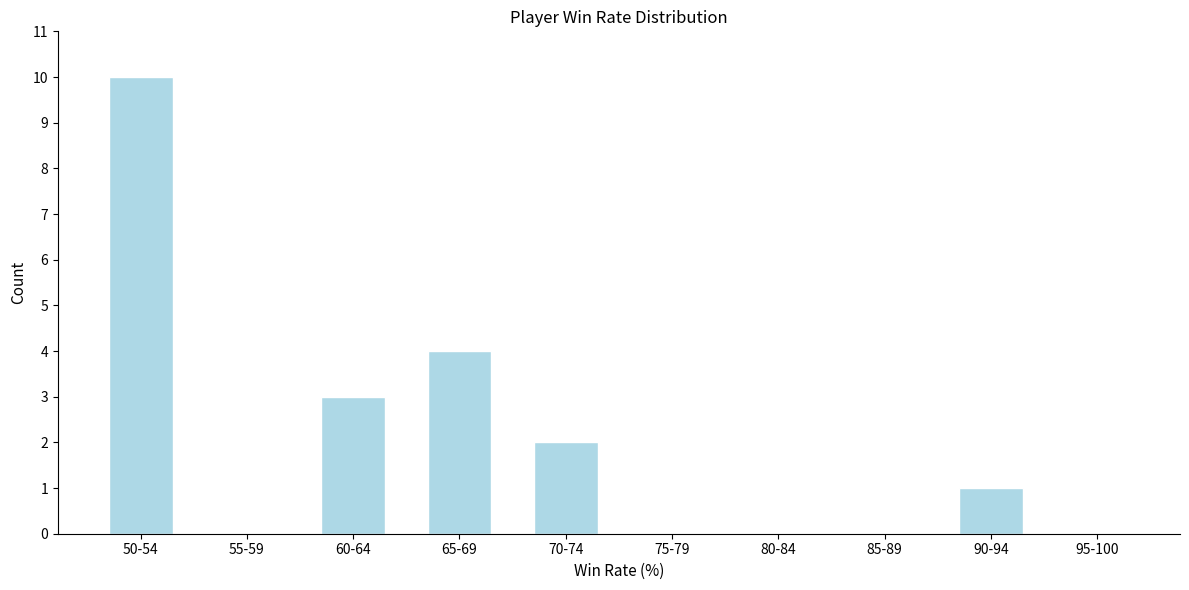

Reading left to right, list all the values displayed in this chart.

50-54=10	55-59=0	60-64=3	65-69=4	70-74=2	75-79=0	80-84=0	85-89=0	90-94=1	95-100=0